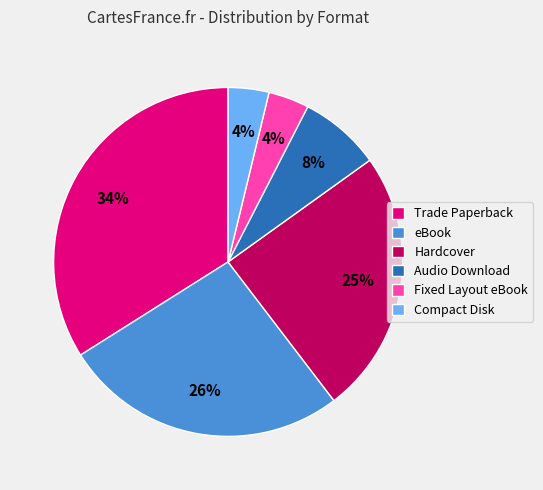

Between Compact Disk and Trade Paperback, which is larger?

Trade Paperback